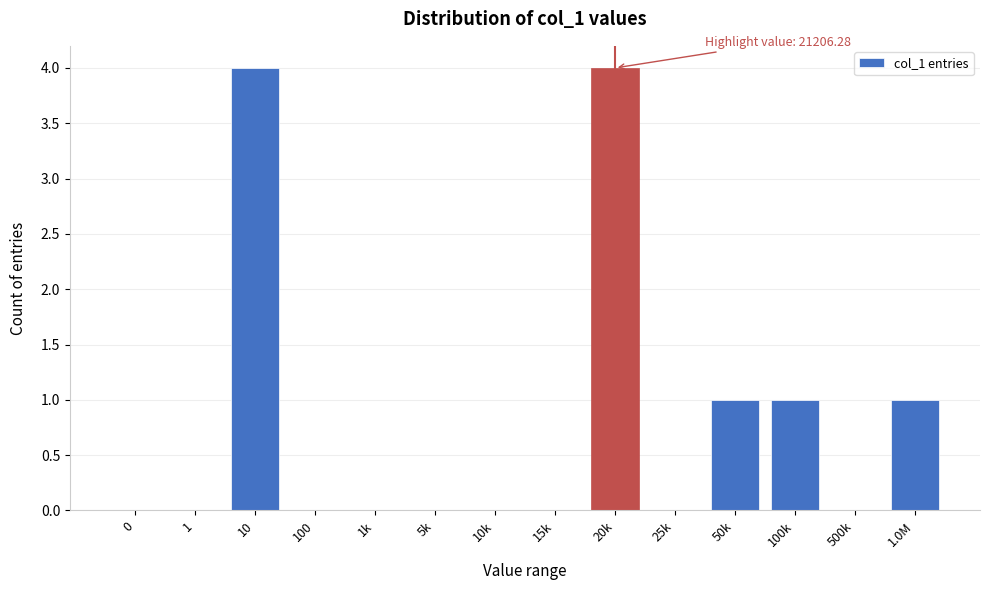

Reading left to right, list all the values displayed in this chart.

0=0	1=0	10=4	100=0	1k=0	5k=0	10k=0	15k=0	20k=4	25k=0	50k=1	100k=1	500k=0	1.0M=1